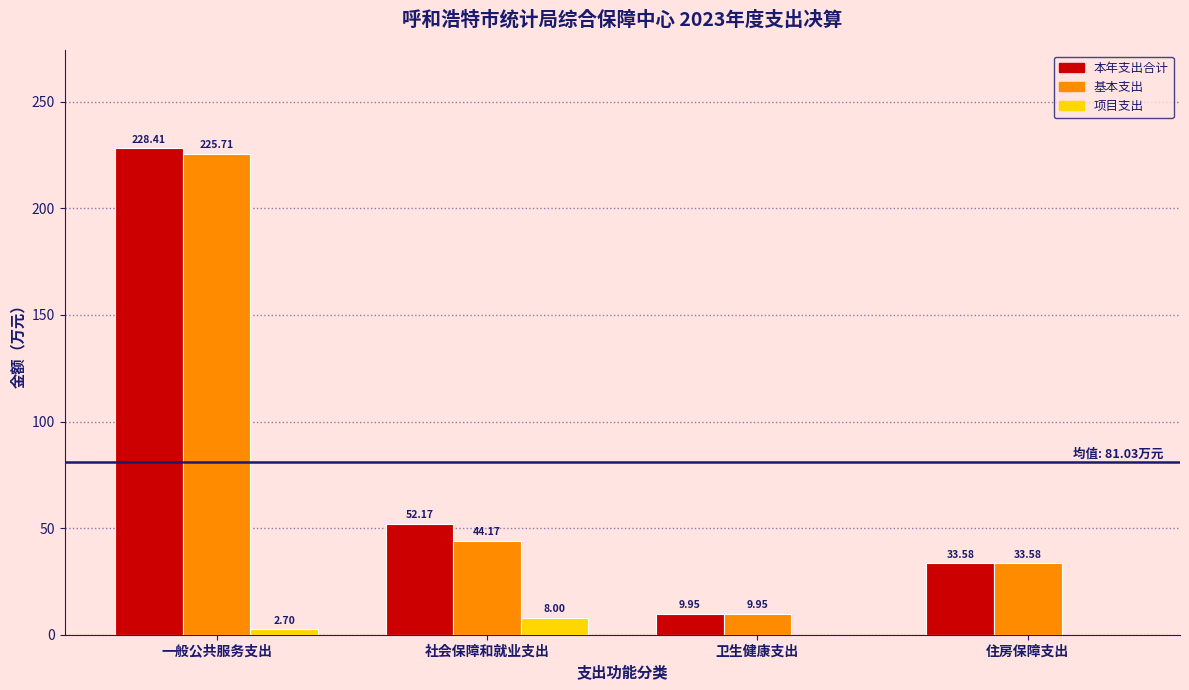

Between 一般公共服务支出 and 卫生健康支出, which series saw the biggest shift?

本年支出合计